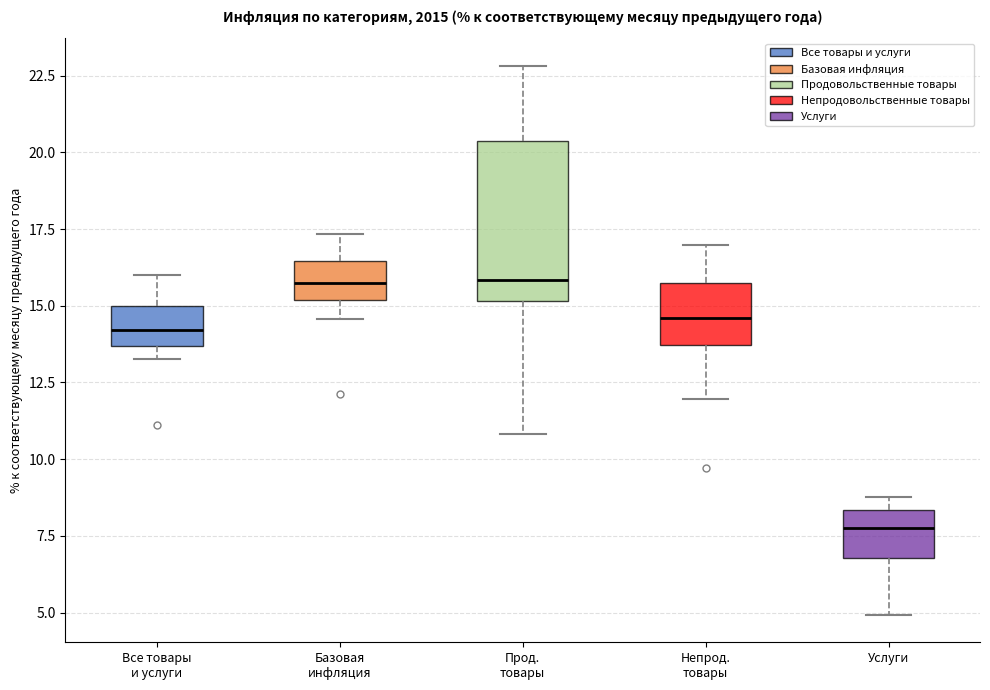

Reading left to right, transcribe this box plot: for each box, give where its median line is, the range the box spans, and where its two whiskers end, as read against the y-axis. The values are not printed on the chart, so give them approximately, as read against the axis.

Все товары и услуги: median 14.0, box 13.5 to 15.0, whiskers 13.5 (just below the box's lower edge) to 16.0
Базовая инфляция: median 15.5, box 15.0 to 16.5, whiskers 14.5 to 17.5
Прод. товары: median 16.0, box 15.0 to 20.5, whiskers 11.0 to 23.0
Непрод. товары: median 14.5, box 13.5 to 16.0, whiskers 12.0 to 17.0
Услуги: median 8.0, box 7.0 to 8.5, whiskers 5.0 to 9.0